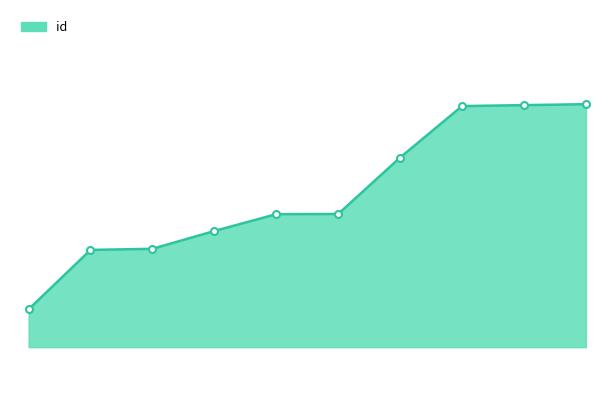

True or false: there are more than 0 points higher than both neighbors.

False